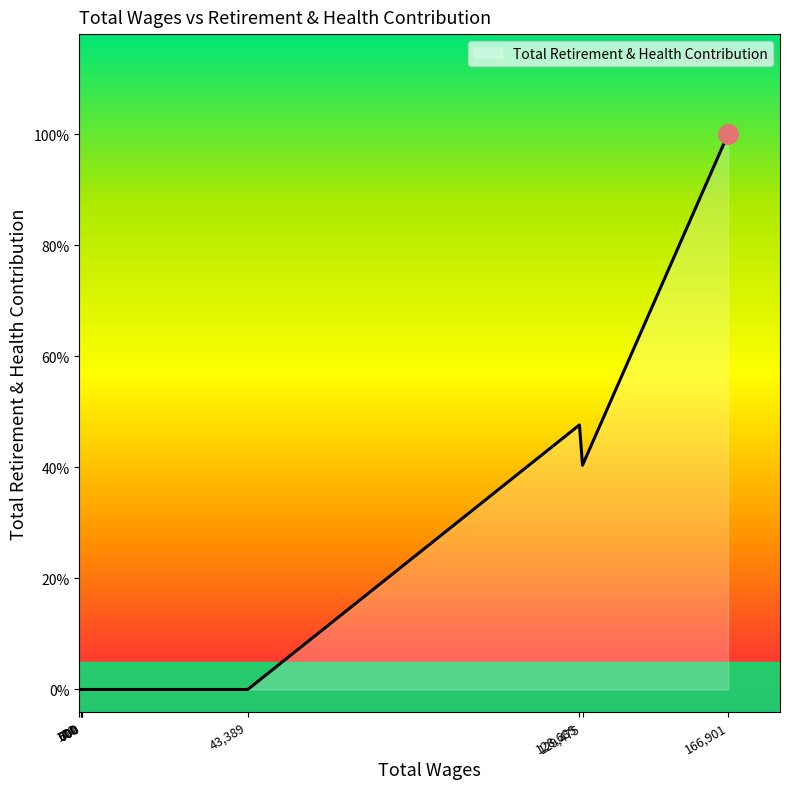

How many values are above zero?

3